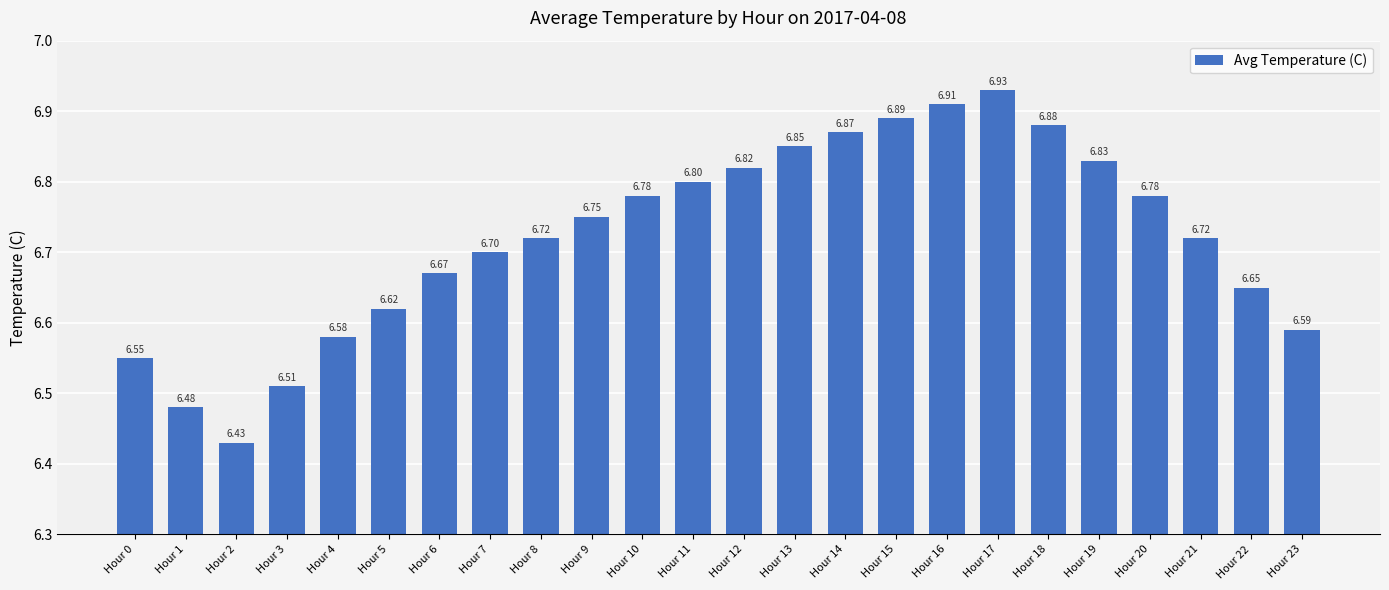

What is the sum of the values at Hour 23 and Hour 22?

13.2